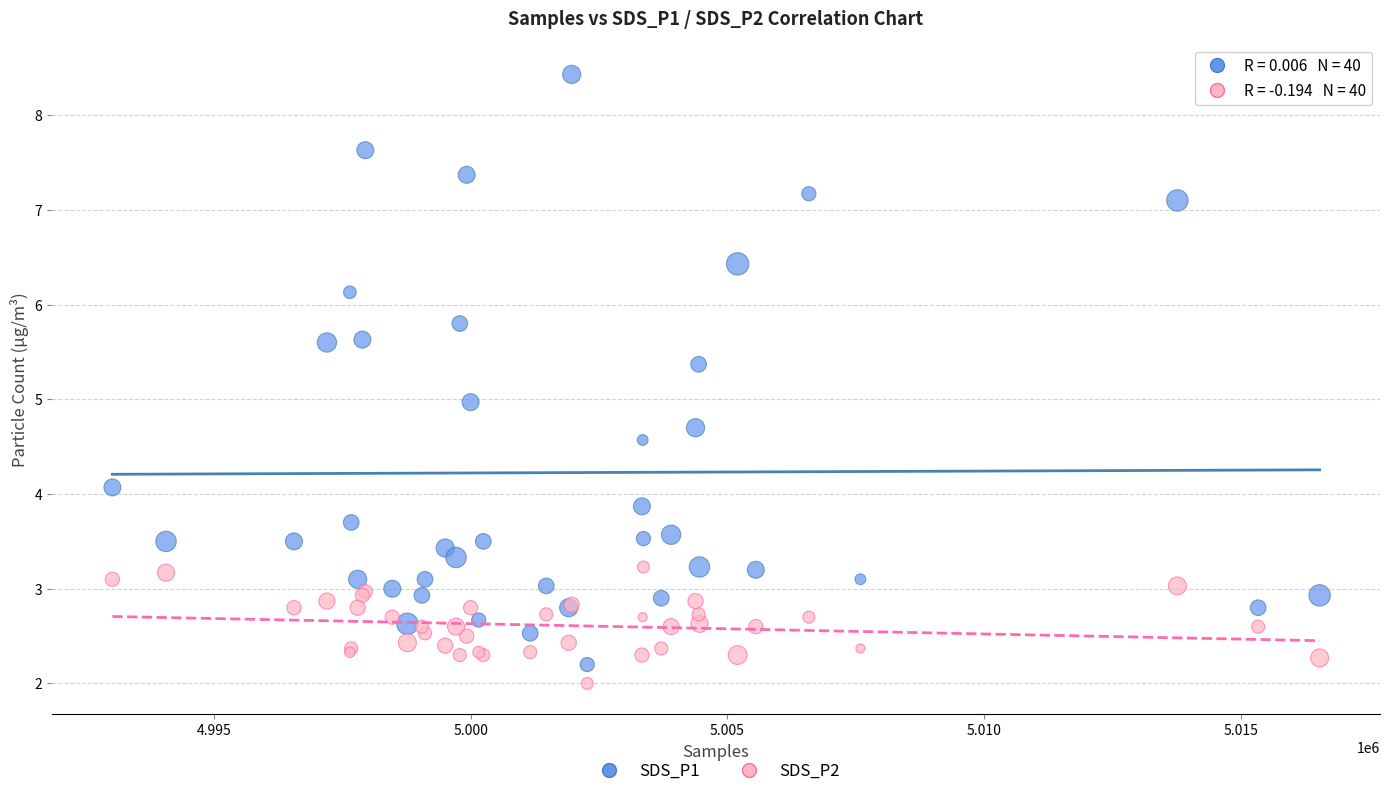

Which series has the widest spread of Y values?

SDS_P1